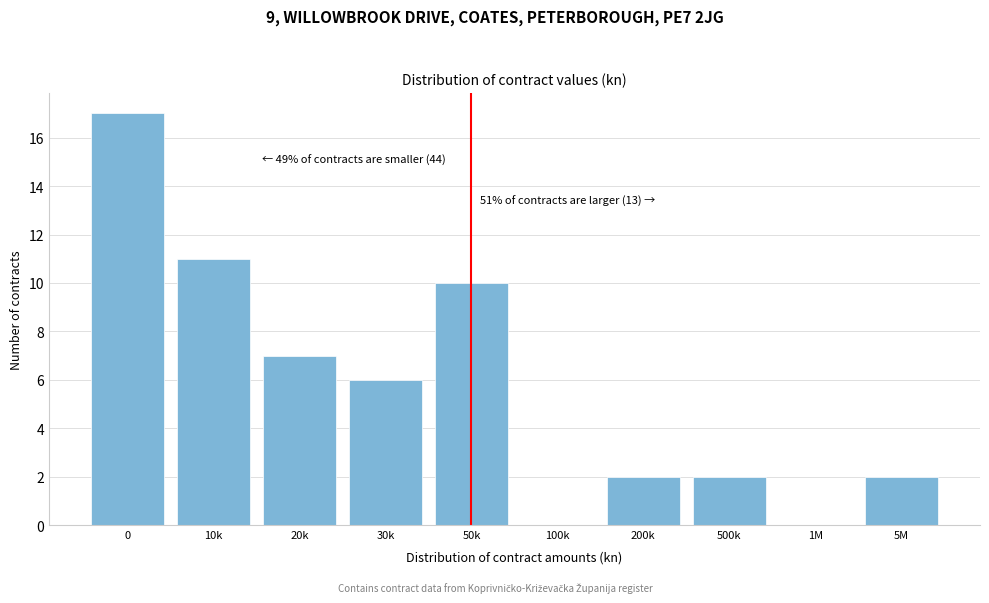

Reading right to left, what are all the values shown in this chart?

5M=2	1M=0	500k=2	200k=2	100k=0	50k=10	30k=6	20k=7	10k=11	0=17